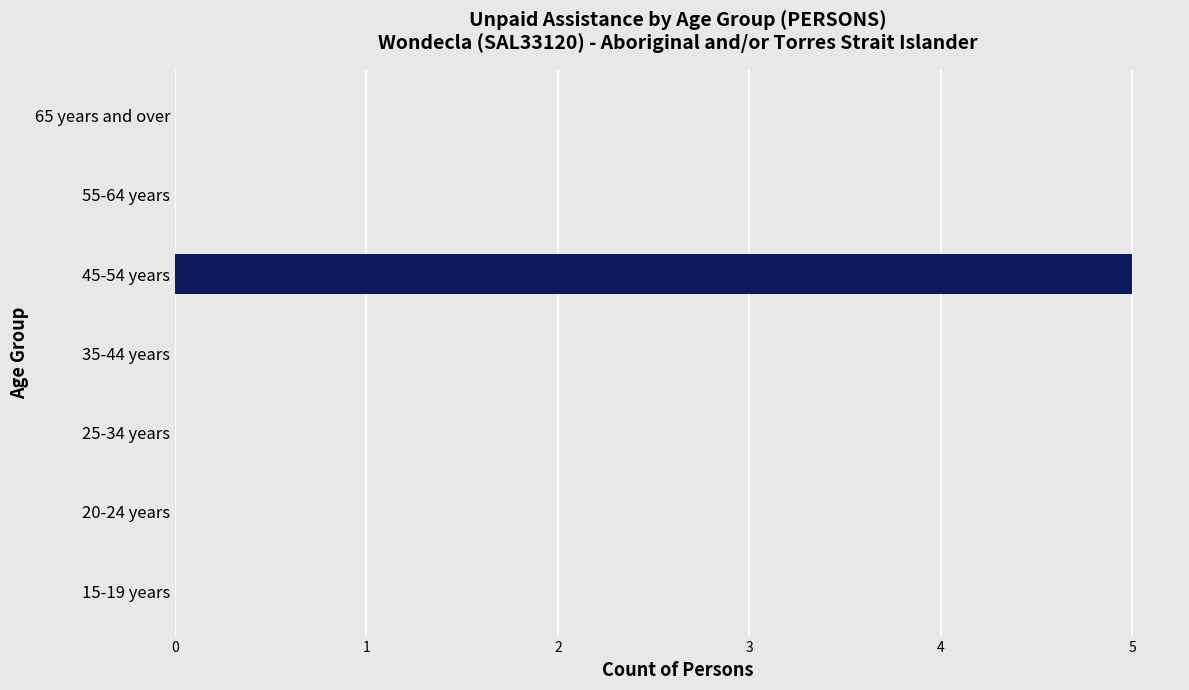

The chart shows a value of 0 at 55-64 years. True or false?

True